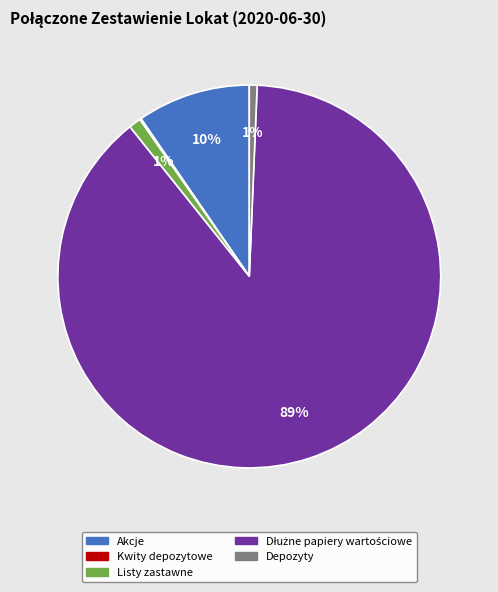

To the nearest percent, what percentage of the pie is Akcje?

10%